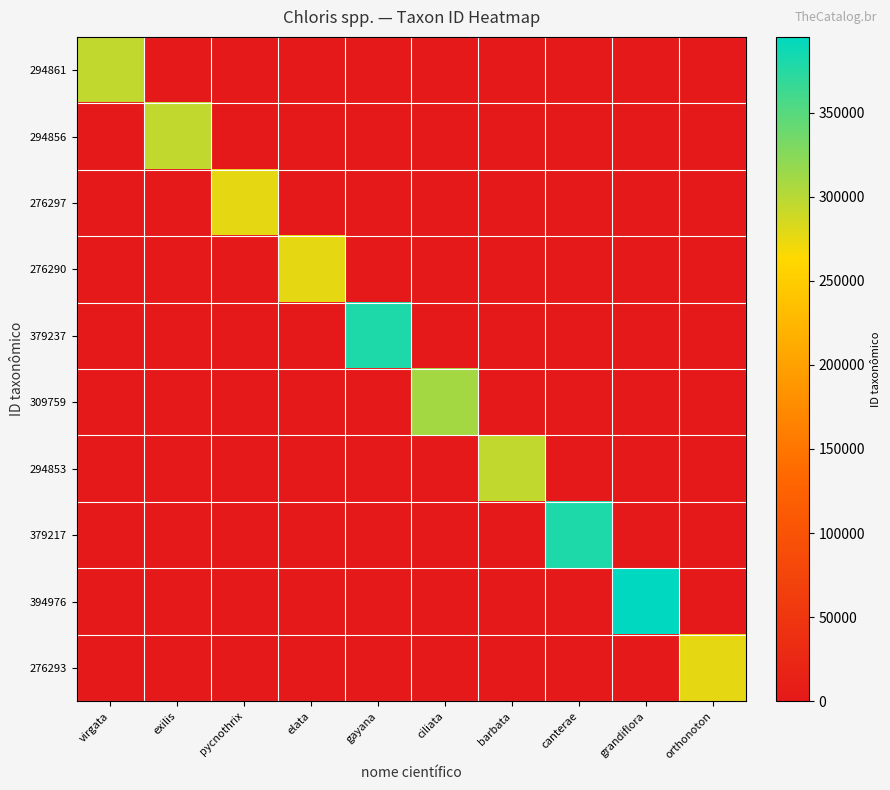

What is the greatest value displayed?

394976